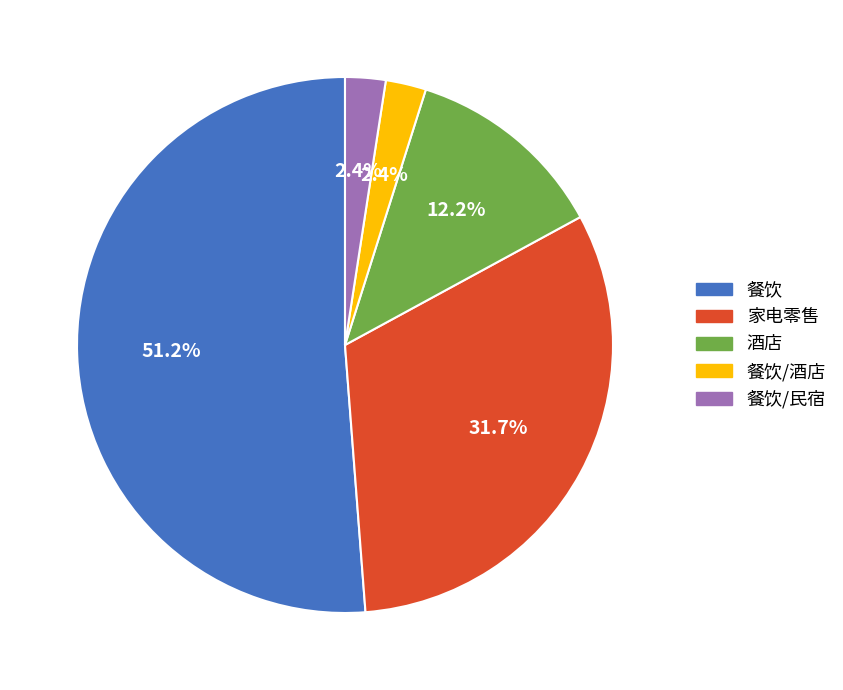

Which has a higher value, 家电零售 or 餐饮?

餐饮